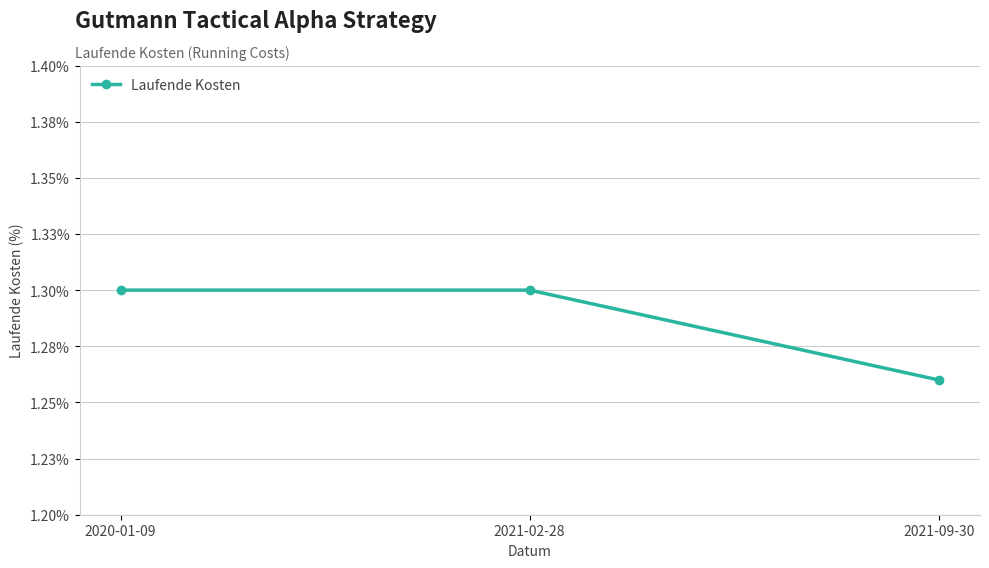

How many data points does each series have?

3